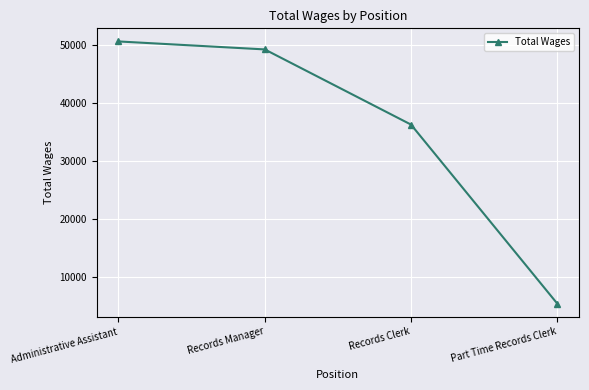

Between Administrative Assistant and Records Clerk, which is larger?

Administrative Assistant